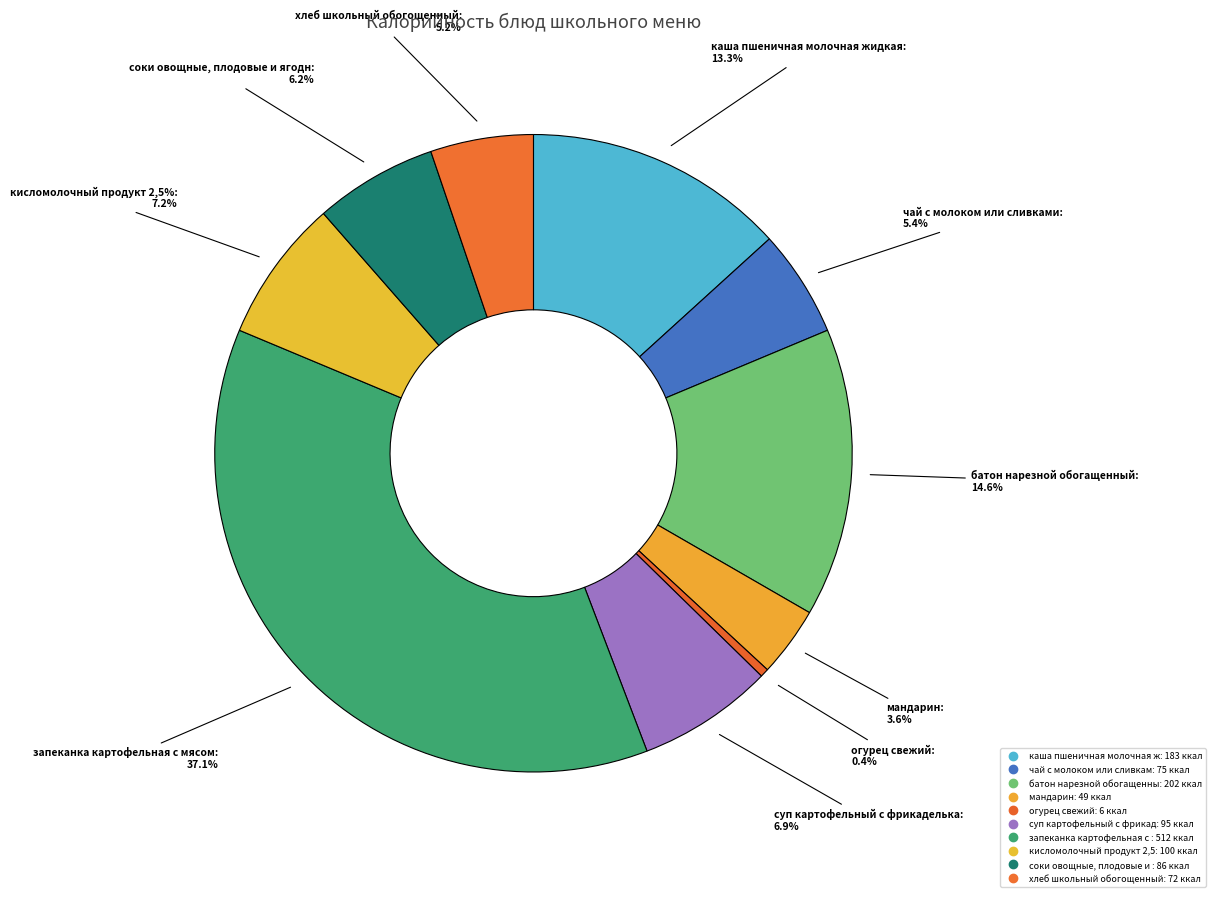

True or false: суп картофельный с фрикадельками рыбными accounts for 7% of the total.

True